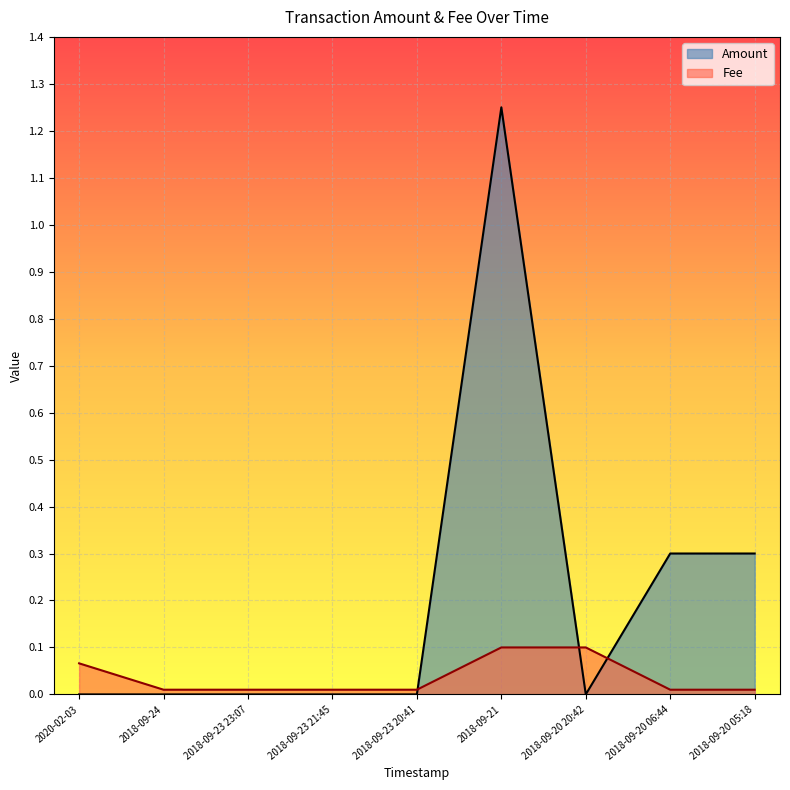

How many lines are shown in the chart?

2